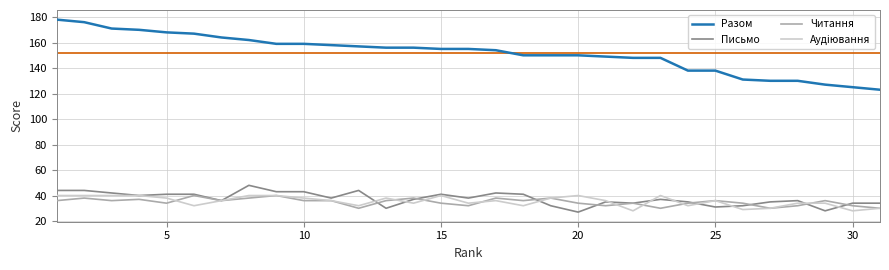

What is the smallest value displayed?

27